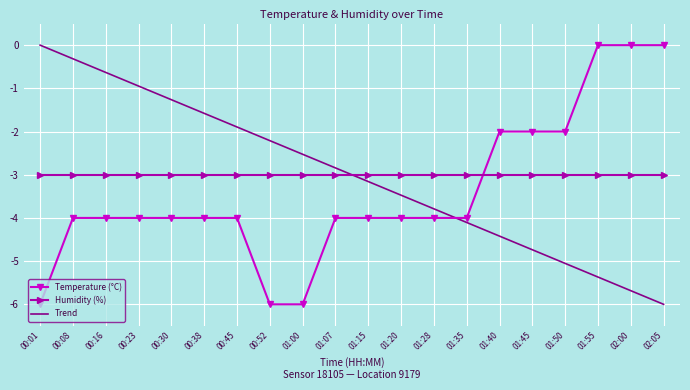

Reading left to right, what are all the values shown in this chart?

Temperature (°C): 00:01=-6.0	00:08=-4.0	00:16=-4.0	00:23=-4.0	00:30=-4.0	00:38=-4.0	00:45=-4.0	00:52=-6.0	01:00=-6.0	01:07=-4.0	01:15=-4.0	01:20=-4.0	01:28=-4.0	01:35=-4.0	01:40=-2.0	01:45=-2.0	01:50=-2.0	01:55=0.0	02:00=0.0	02:05=0.0
Humidity (%): 00:01=-3.0	00:08=-3.0	00:16=-3.0	00:23=-3.0	00:30=-3.0	00:38=-3.0	00:45=-3.0	00:52=-3.0	01:00=-3.0	01:07=-3.0	01:15=-3.0	01:20=-3.0	01:28=-3.0	01:35=-3.0	01:40=-3.0	01:45=-3.0	01:50=-3.0	01:55=-3.0	02:00=-3.0	02:05=-3.0
Trend: 00:01=0.0	00:08=-0.3	00:16=-0.6	00:23=-0.9	00:30=-1.3	00:38=-1.6	00:45=-1.9	00:52=-2.2	01:00=-2.5	01:07=-2.8	01:15=-3.2	01:20=-3.5	01:28=-3.8	01:35=-4.1	01:40=-4.4	01:45=-4.7	01:50=-5.1	01:55=-5.4	02:00=-5.7	02:05=-6.0